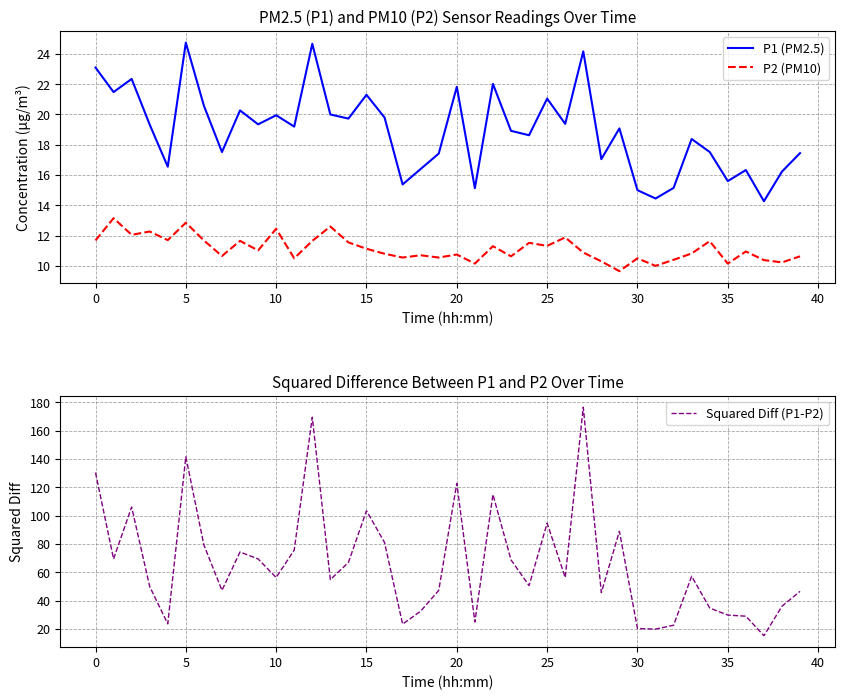

True or false: Squared Diff (P1-P2) and P2 (PM10) cross at least once.

False